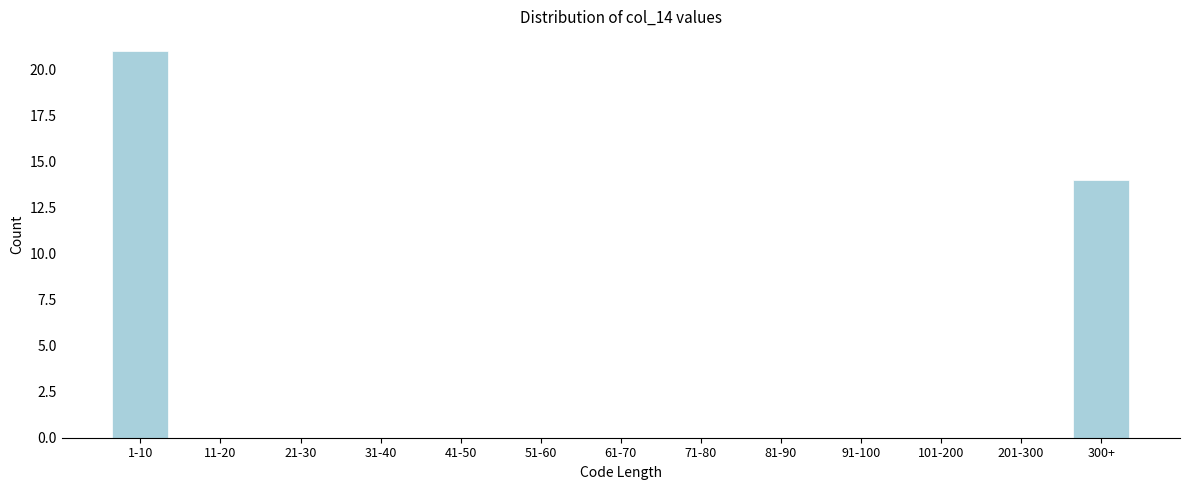

Reading left to right, extract all data points from this chart.

1-10=21	11-20=0	21-30=0	31-40=0	41-50=0	51-60=0	61-70=0	71-80=0	81-90=0	91-100=0	101-200=0	201-300=0	300+=14